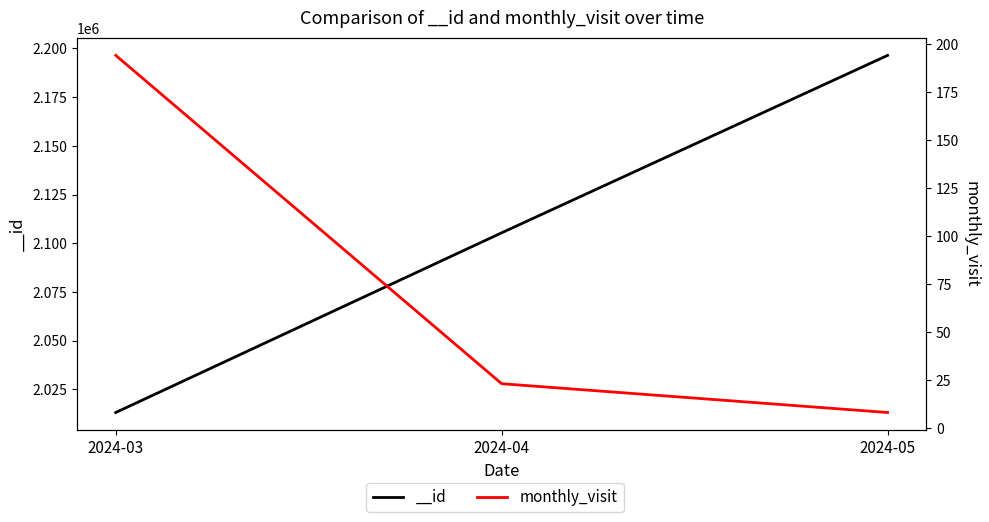

What is the value of the 3rd point from the left?

8